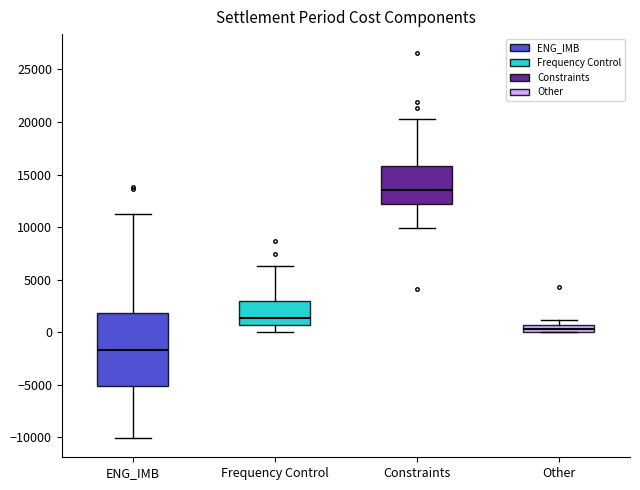

Where does the upper whisker of the box for ENG_IMB end on the y-axis? The values are not printed on the chart, so give them approximately, as read against the axis.

11500